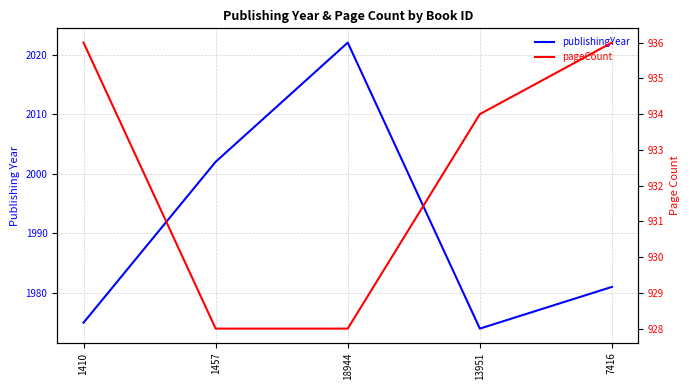

Which series has the largest range (max minus min)?

publishingYear